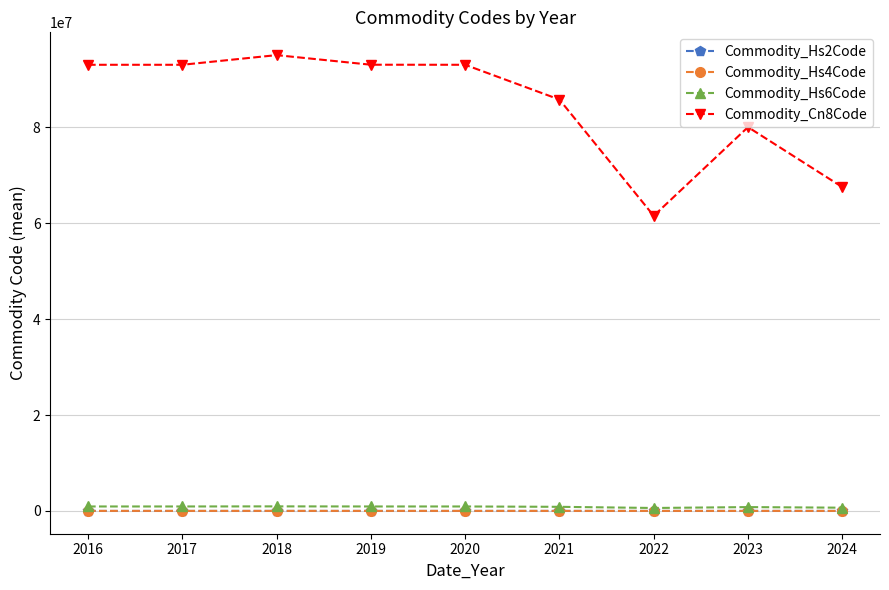

What is the spread (max minus min) of values at 2016?

93032002.0